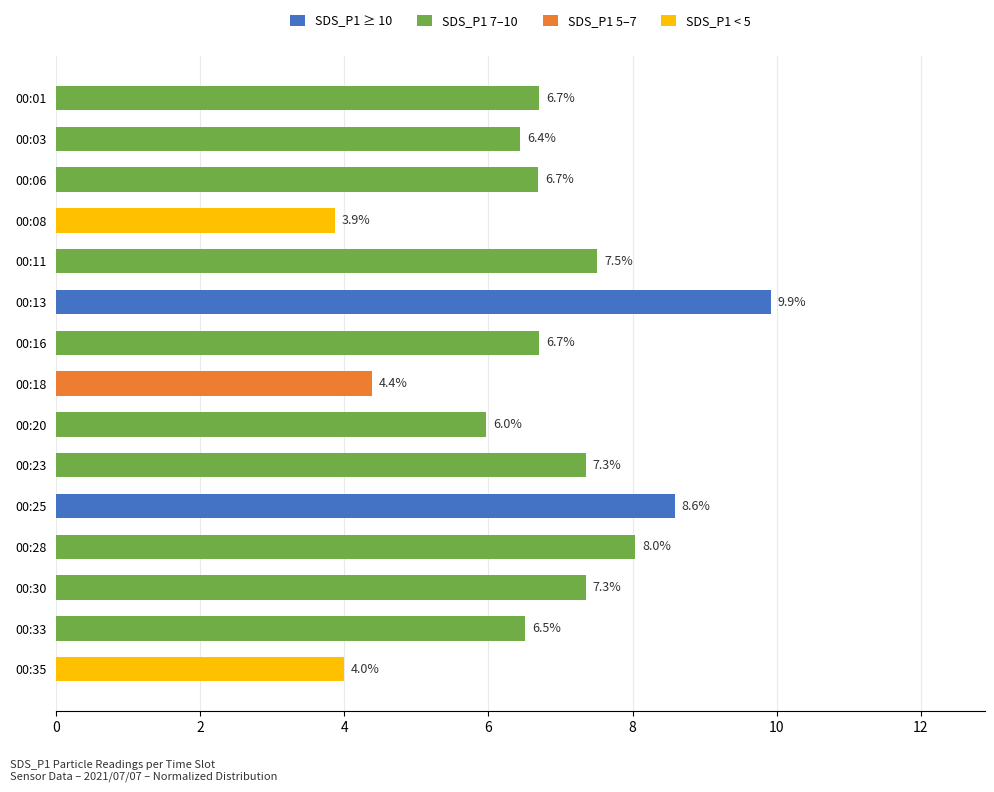

Reading top to bottom, what are all the values shown in this chart?

6.7	6.4	6.7	3.9	7.5	9.9	6.7	4.4	6.0	7.3	8.6	8.0	7.3	6.5	4.0